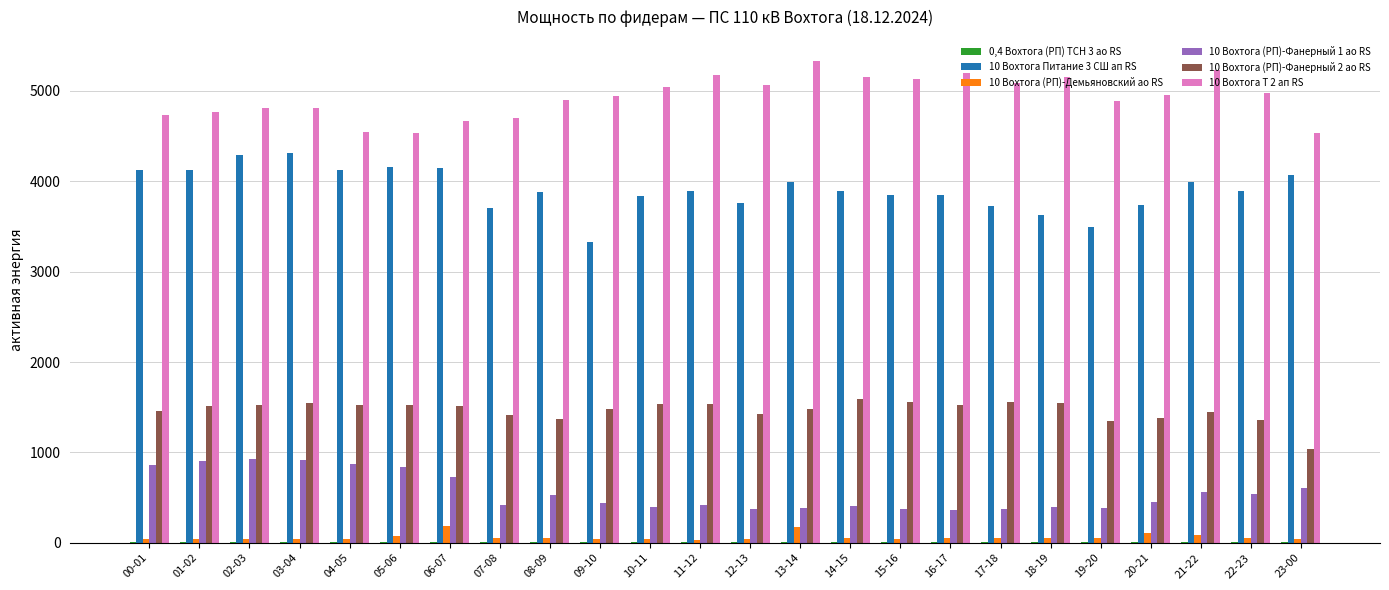

Are the bars grouped side by side (vs. stacked)?

Yes